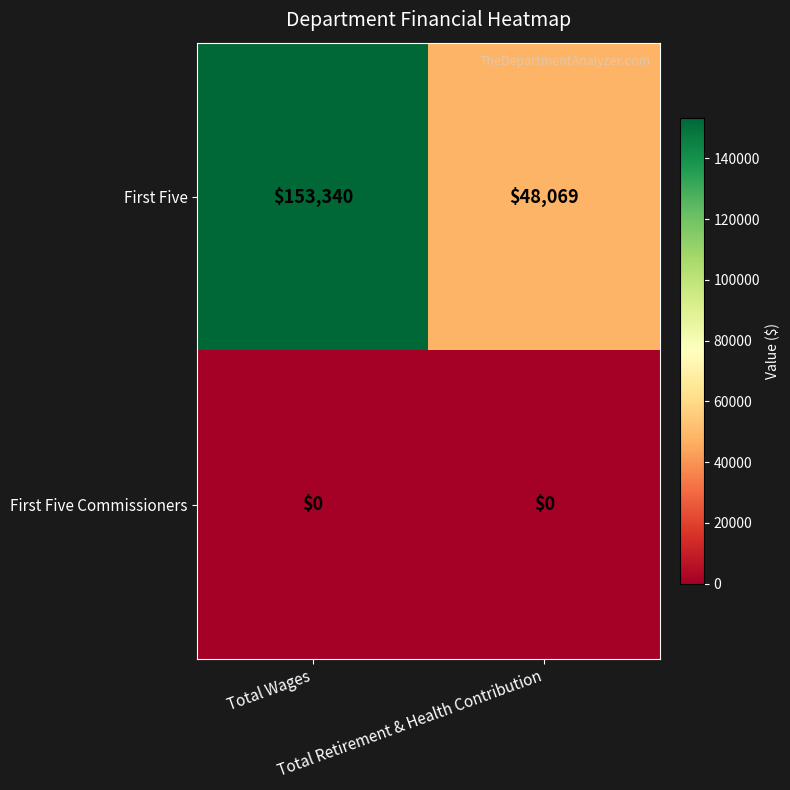

What is the total value across all series at Total Wages?

153340